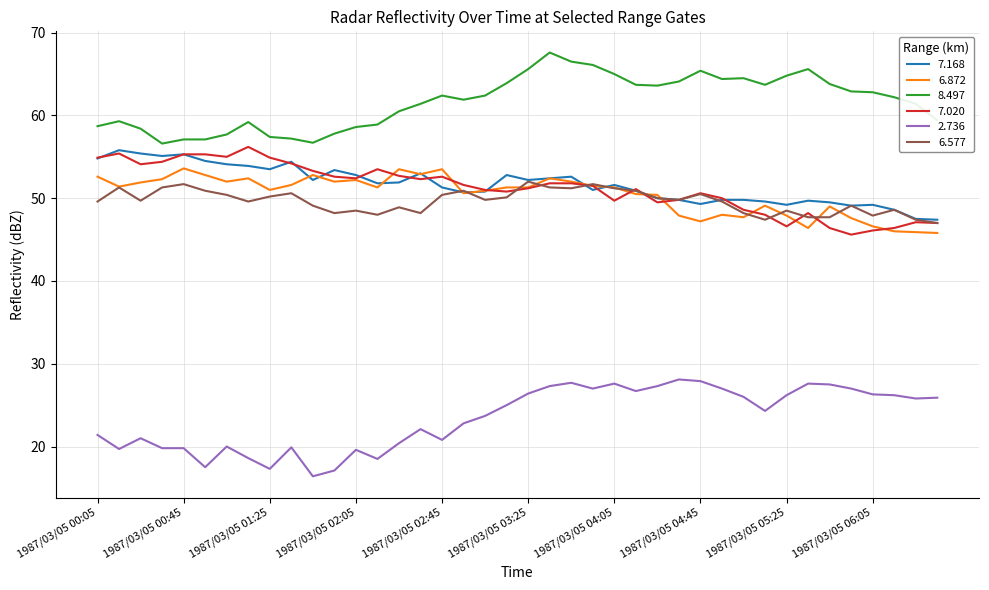

How many lines are shown in the chart?

6